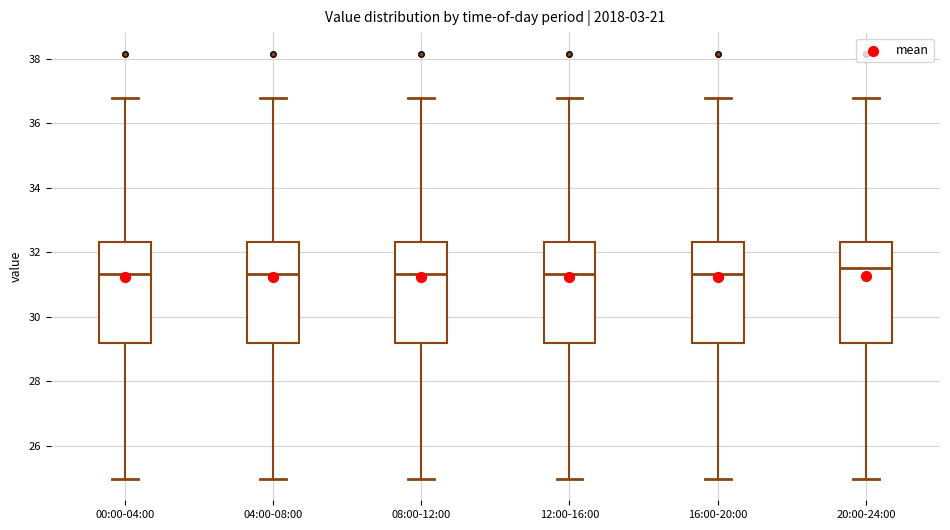

Reading left to right, transcribe this box plot: for each box, give where its median line is, the range the box spans, and where its two whiskers end, as read against the y-axis. The values are not printed on the chart, so give them approximately, as read against the axis.

00:00-04:00: median 31.4, box 29.2 to 32.4, whiskers 25.0 to 36.8
04:00-08:00: median 31.4, box 29.2 to 32.4, whiskers 25.0 to 36.8
08:00-12:00: median 31.4, box 29.2 to 32.4, whiskers 25.0 to 36.8
12:00-16:00: median 31.4, box 29.2 to 32.4, whiskers 25.0 to 36.8
16:00-20:00: median 31.4, box 29.2 to 32.4, whiskers 25.0 to 36.8
20:00-24:00: median 31.6, box 29.2 to 32.4, whiskers 25.0 to 36.8